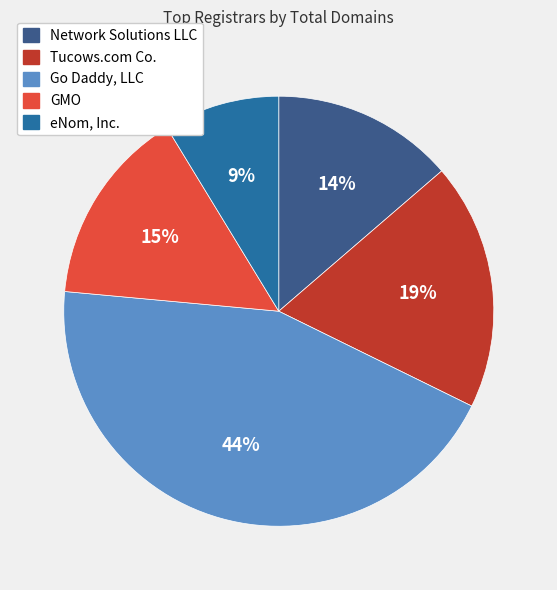

Do eNom, Inc. and Go Daddy, LLC together represent more than half of the pie?

Yes